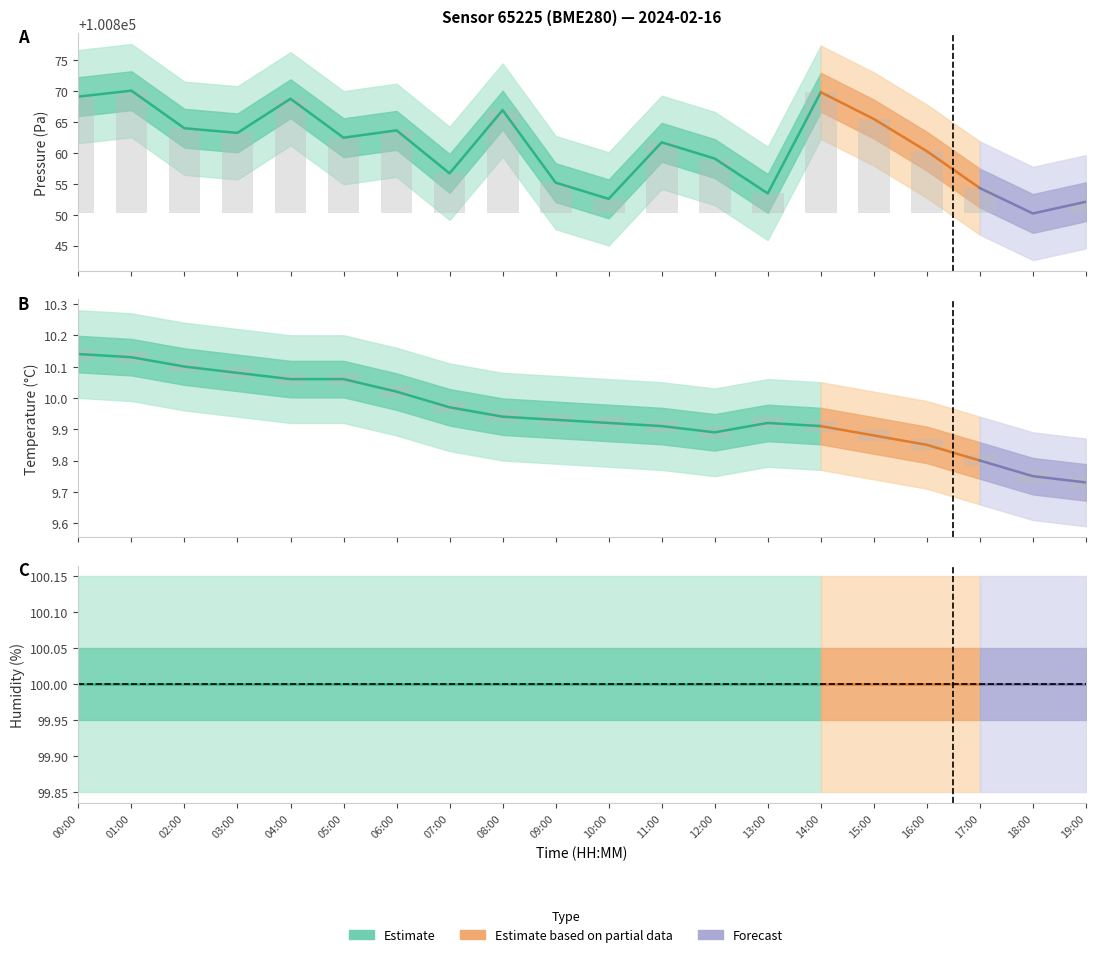

List the labels in order of humidity value, smallest first.

00:00, 01:00, 02:00, 03:00, 04:00, 05:00, 06:00, 07:00, 08:00, 09:00, 10:00, 11:00, 12:00, 13:00, 14:00, 15:00, 16:00, 17:00, 18:00, 19:00